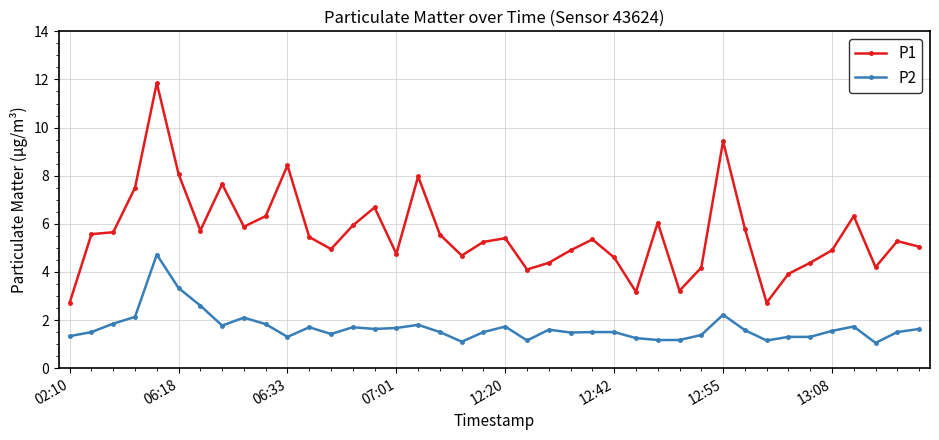

How many data points does each series have?

40